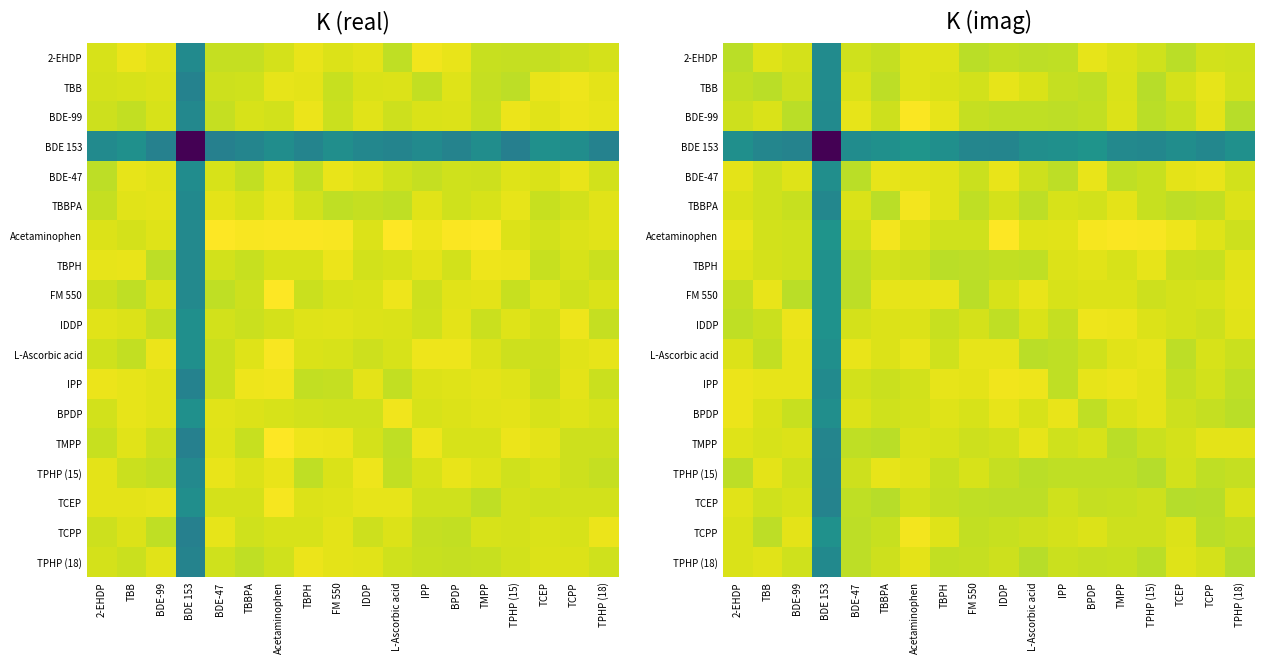

Read the BDE-99 value at Acetaminophen.

103.3